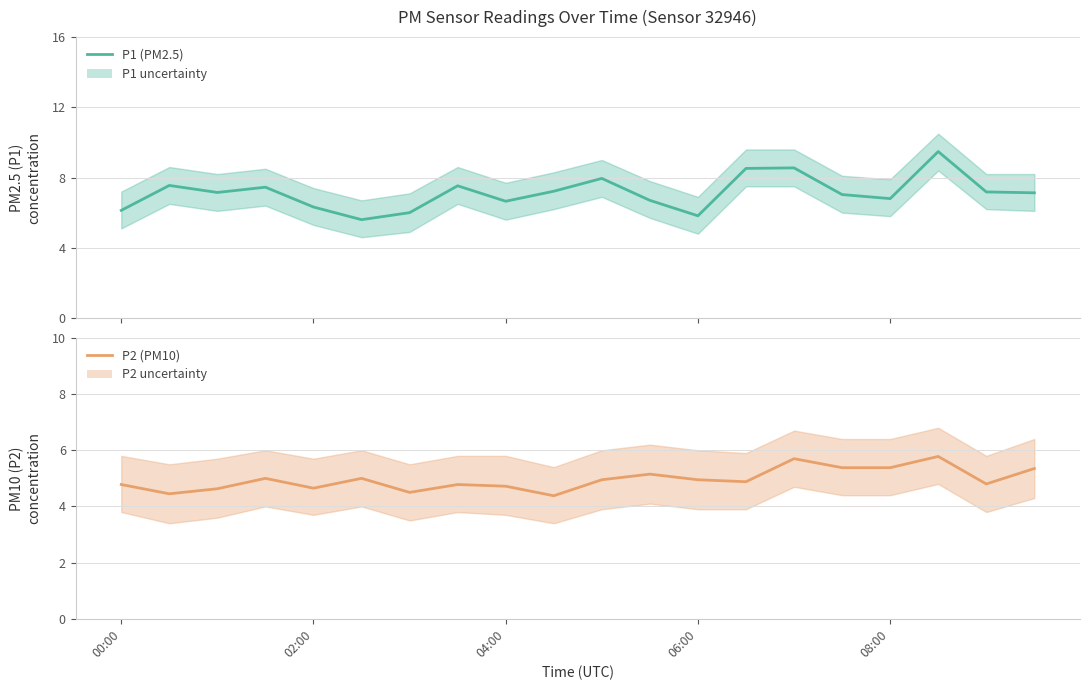

What are all the series names shown in the legend?

P1, P2